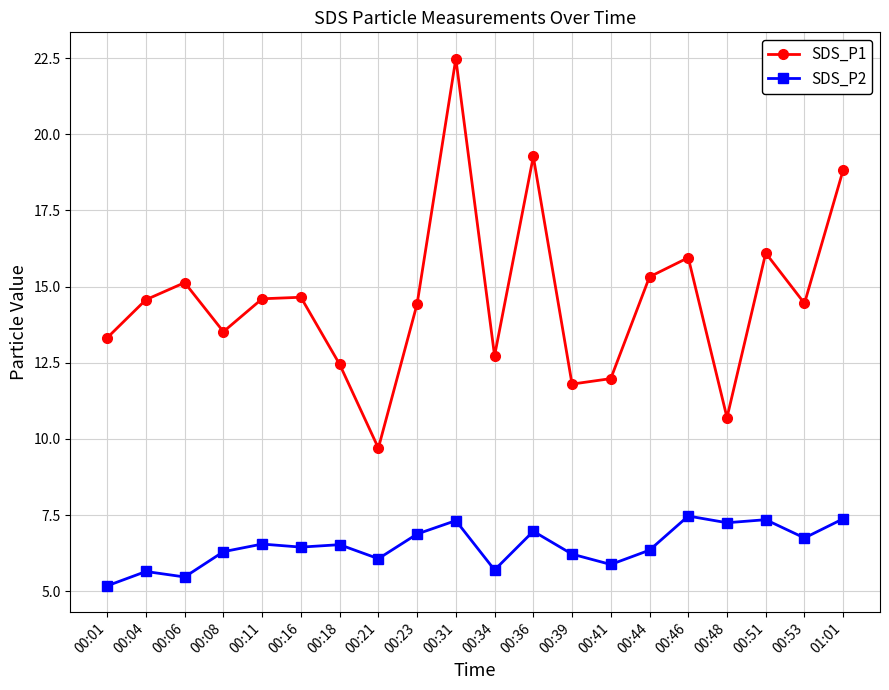

At how many categories does at least one series exceed 5?

20